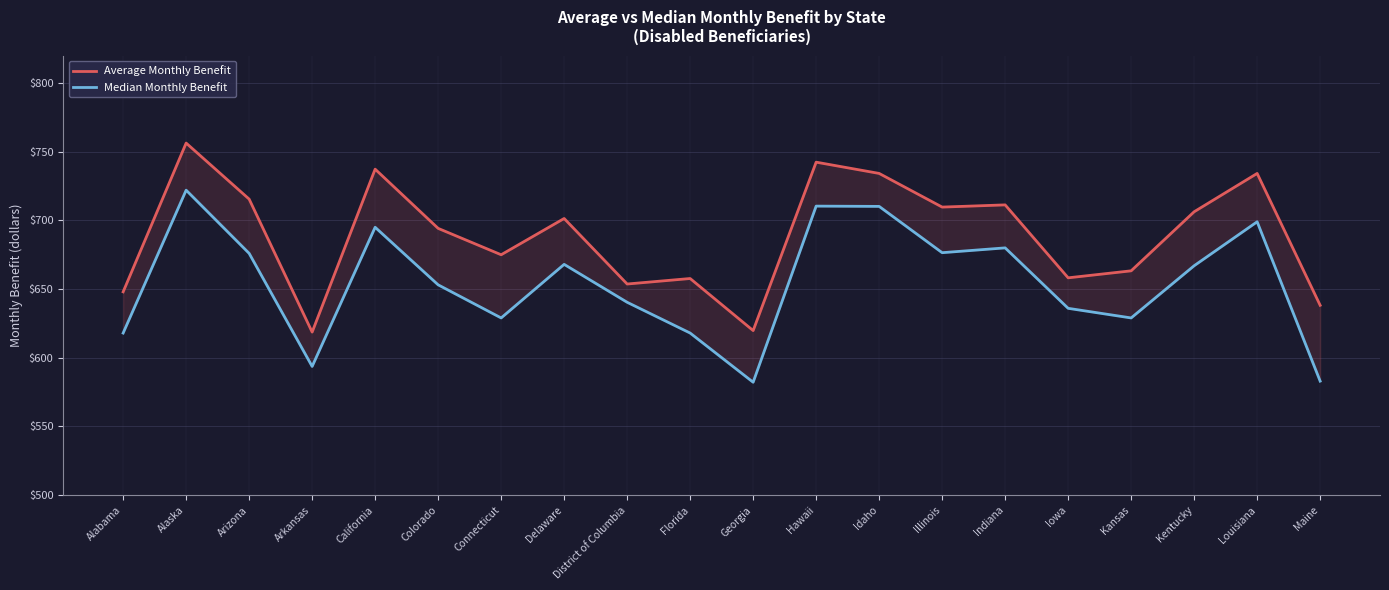

What is the label of the 12th point from the left?

Hawaii